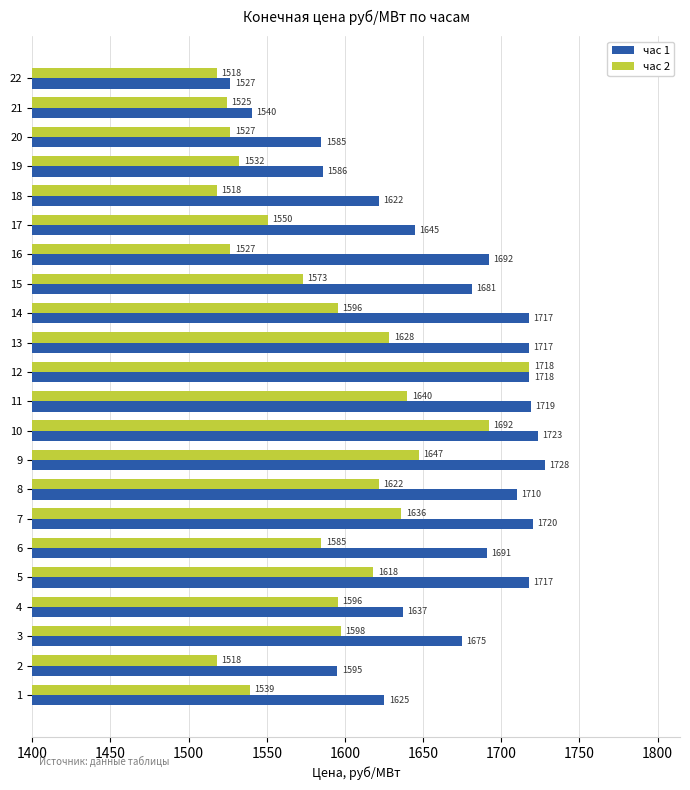

At which category is the sum across all series the highest?

12